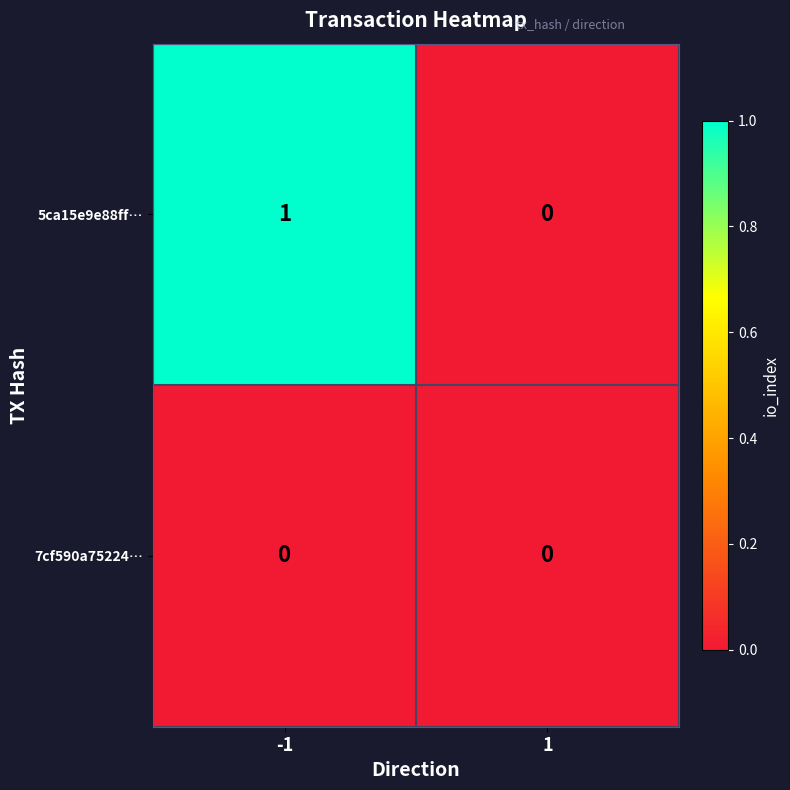

What is the maximum value shown in the chart?

1